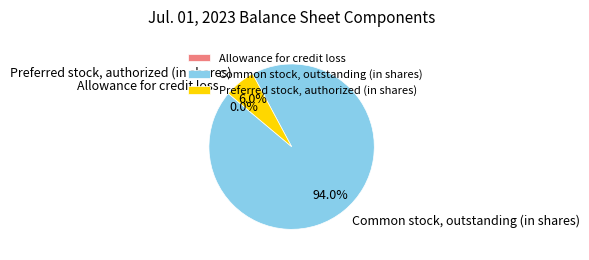

Is there any slice that represents more than half of the pie?

Yes